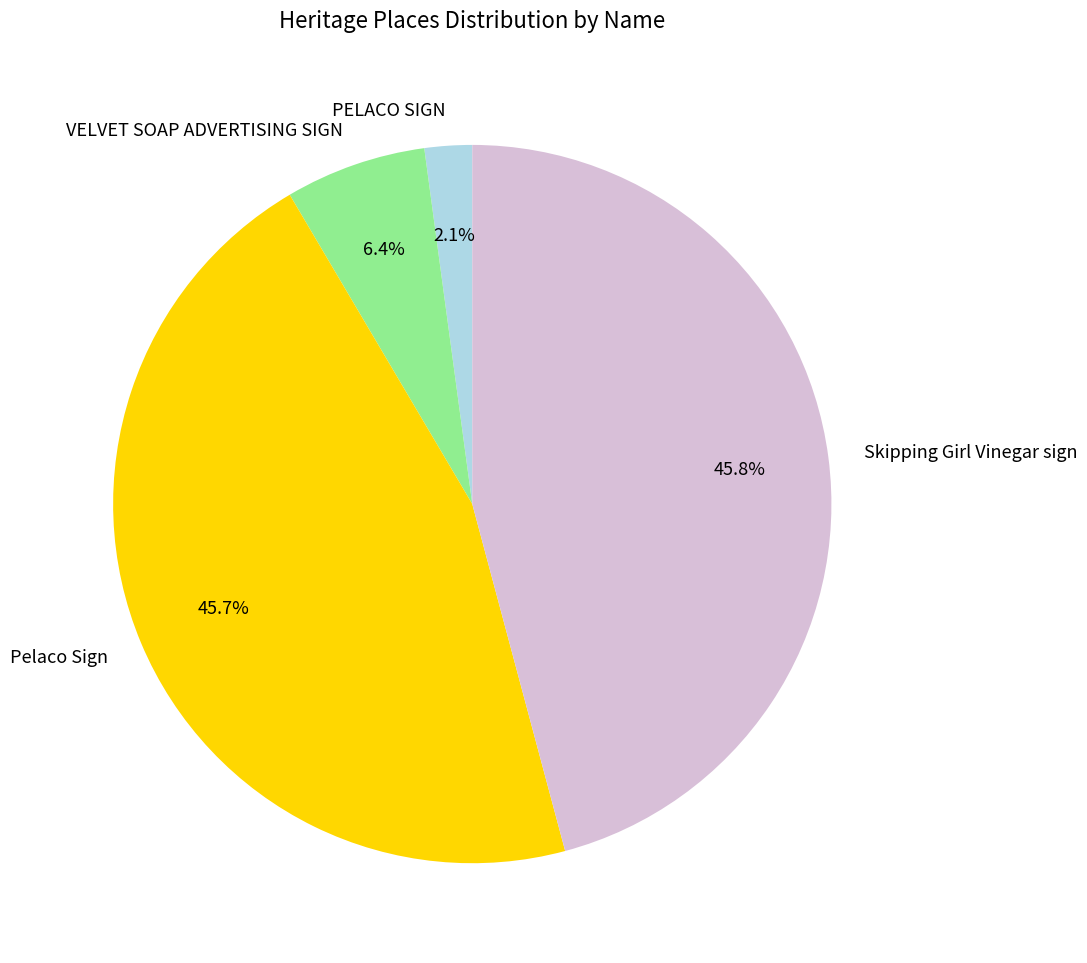

Combined, do Pelaco Sign and VELVET SOAP ADVERTISING SIGN account for over 50%?

Yes